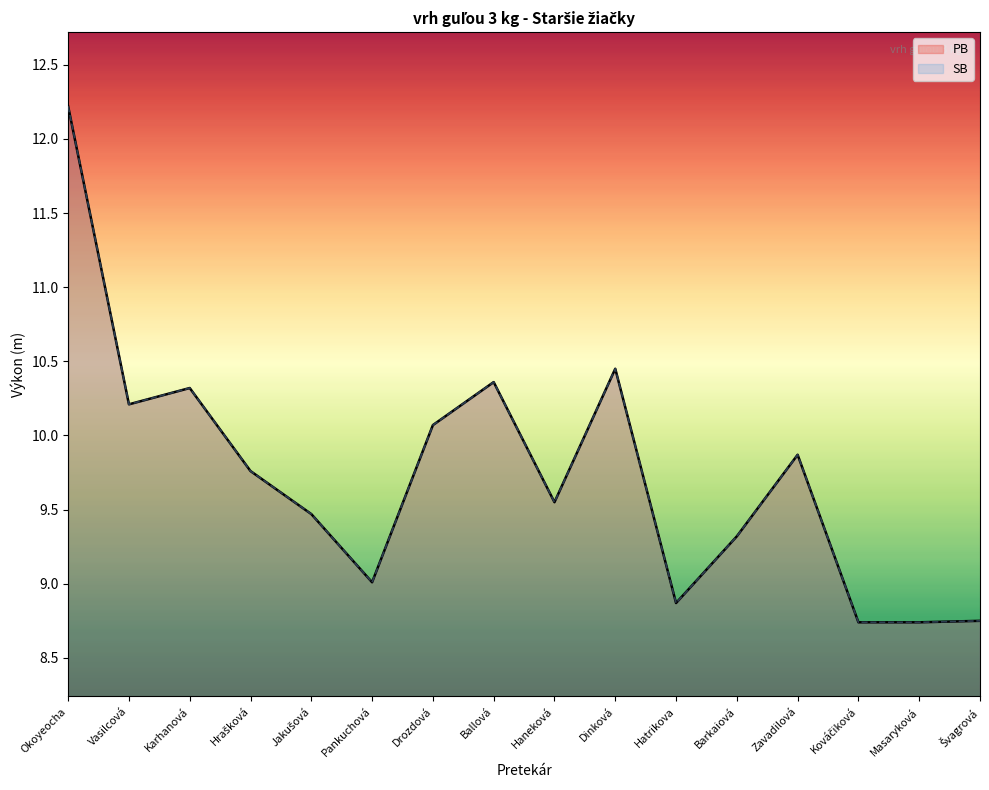

The value of PB at Haneková is 15.8. True or false?

False